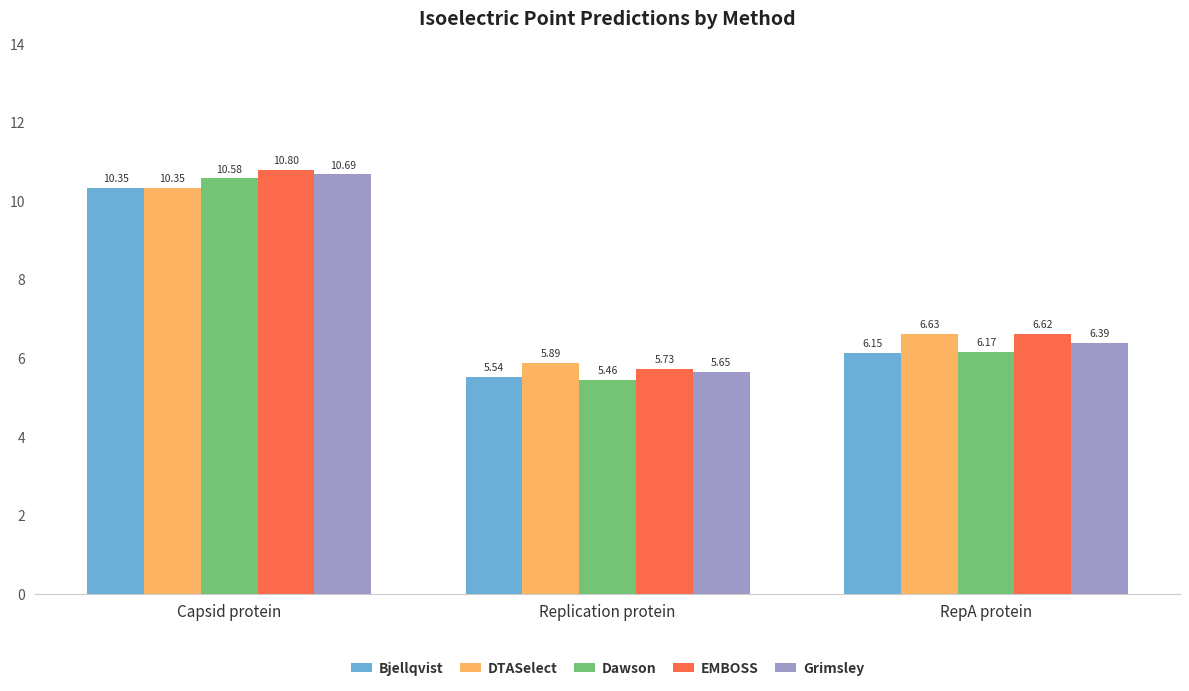

What is the difference between the highest and lowest values at Capsid protein?

0.5